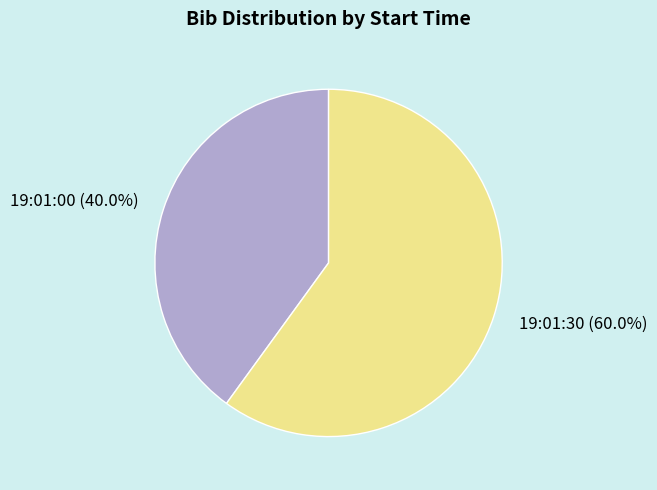

Rank the categories by value from highest to lowest.

19:01:30, 19:01:00